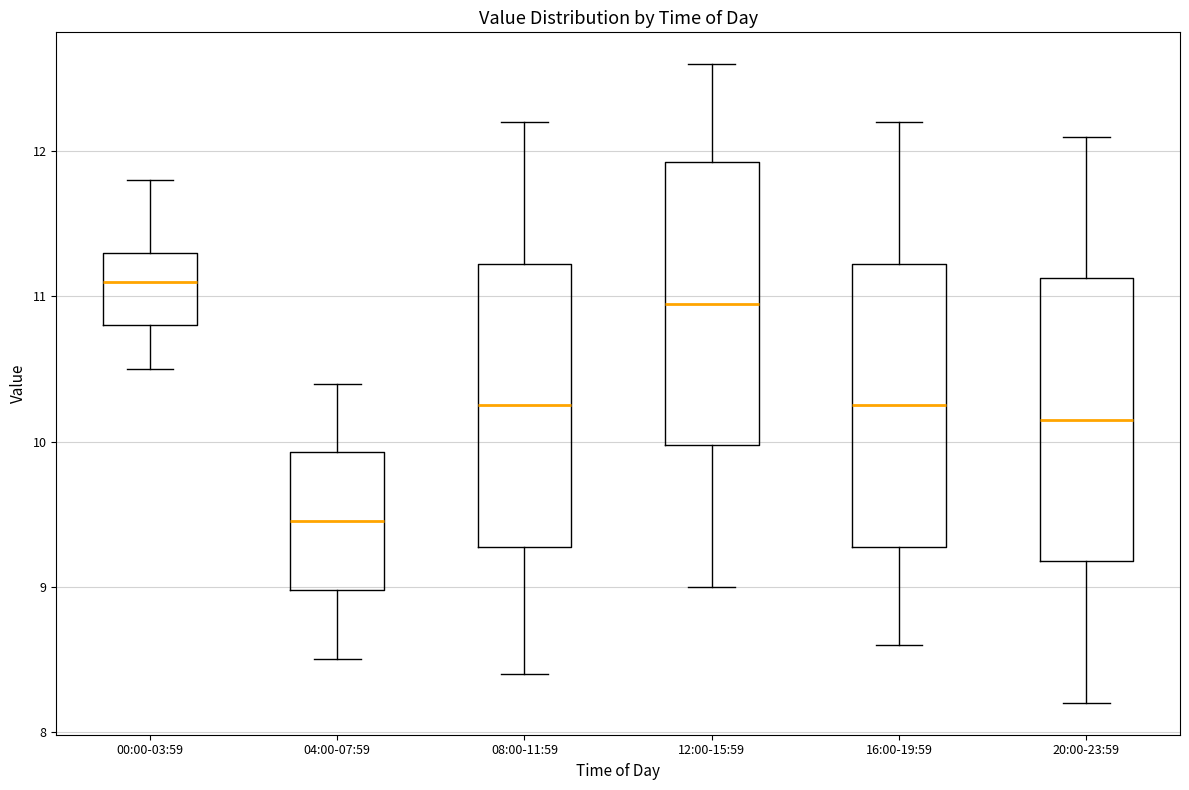

Which box's median line is the highest?

00:00-03:59